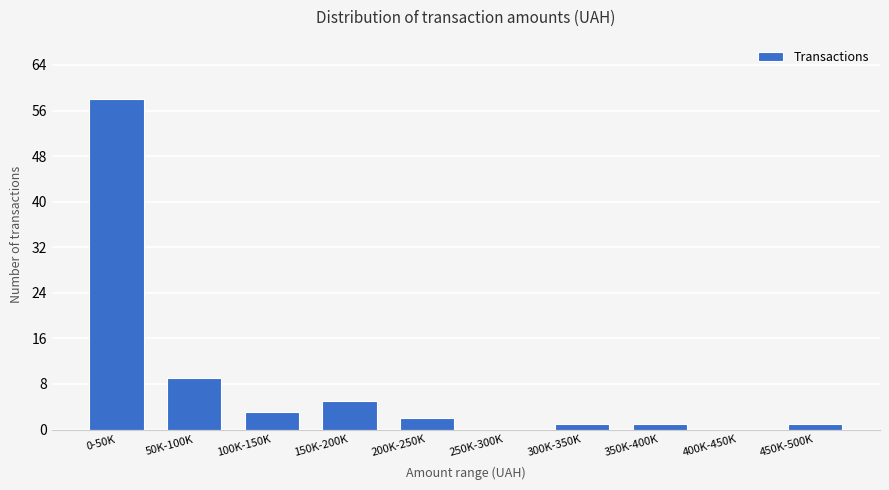

Reading left to right, what are all the values shown in this chart?

0-50K=58	50K-100K=9	100K-150K=3	150K-200K=5	200K-250K=2	250K-300K=0	300K-350K=1	350K-400K=1	400K-450K=0	450K-500K=1